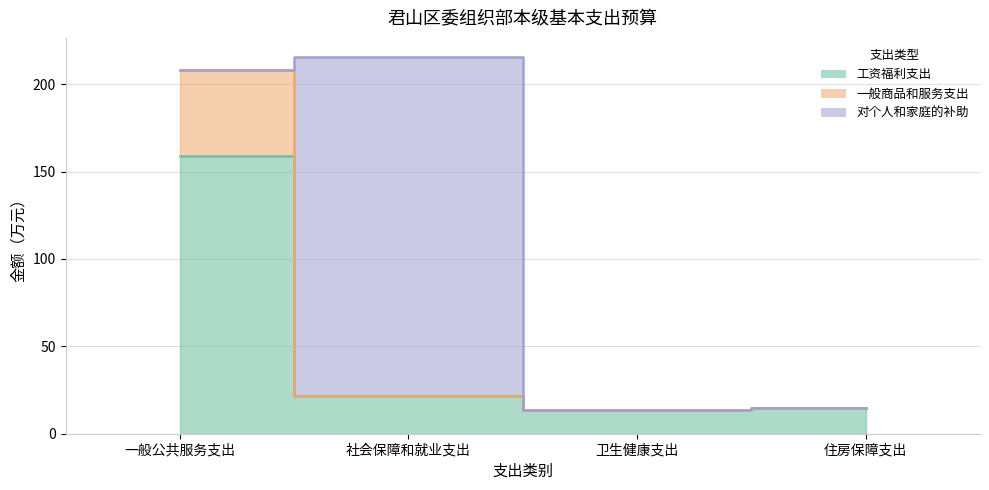

How many values in the 工资福利支出 series are below 21?

2